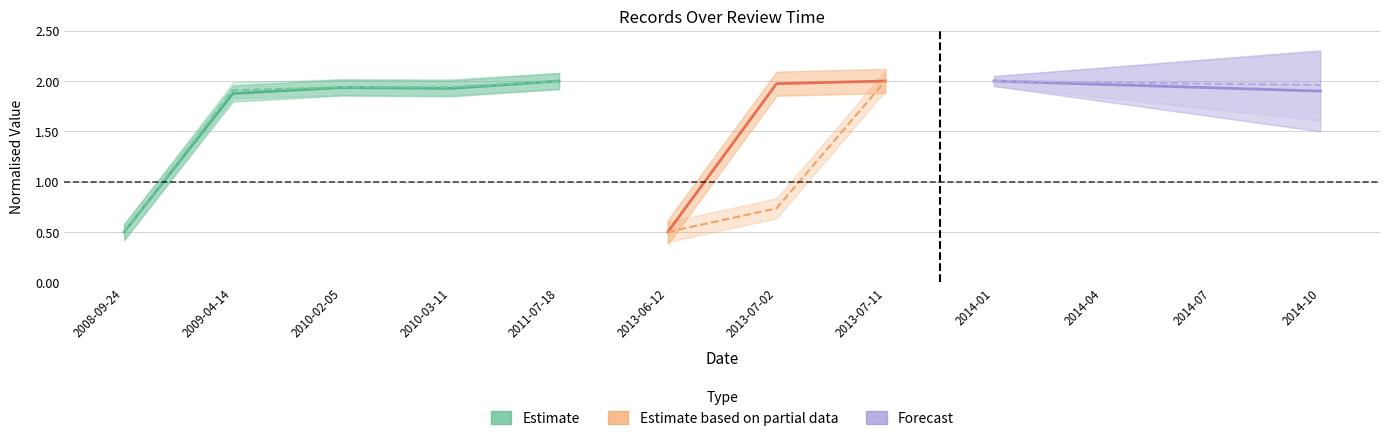

How many lines are shown in the chart?

2